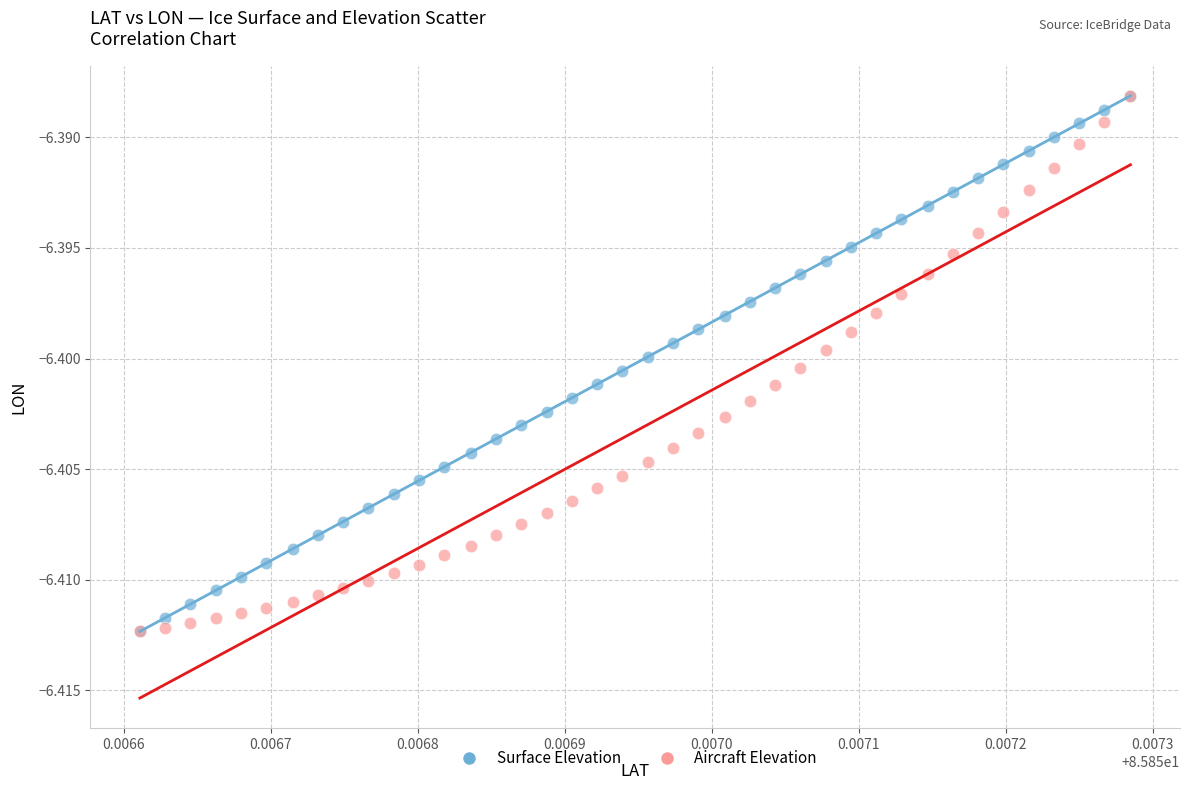

What are all the series names shown in the legend?

Surface Elevation, Aircraft Elevation